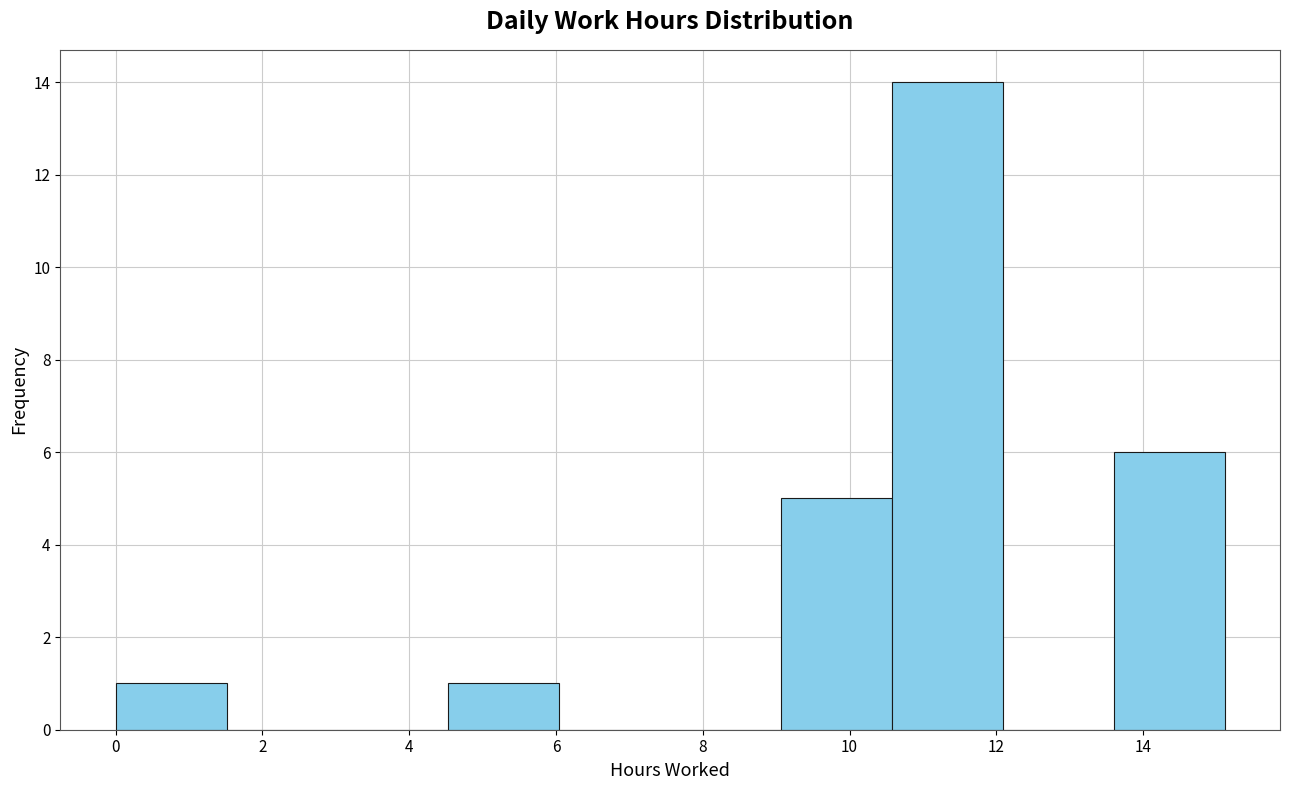

Reading left to right, list every bar in this chart as the range it spans on the x-axis followed by its height. Neither the bar edges nor the heights are printed on the chart, so give them approximately, as read against the axes.

0.0 to 1.6: 1
1.6 to 3.0: 0
3.0 to 4.6: 0
4.6 to 6.0: 1
6.0 to 7.6: 0
7.6 to 9.0: 0
9.0 to 10.6: 5
10.6 to 12.0: 14
12.0 to 13.6: 0
13.6 to 15.2: 6